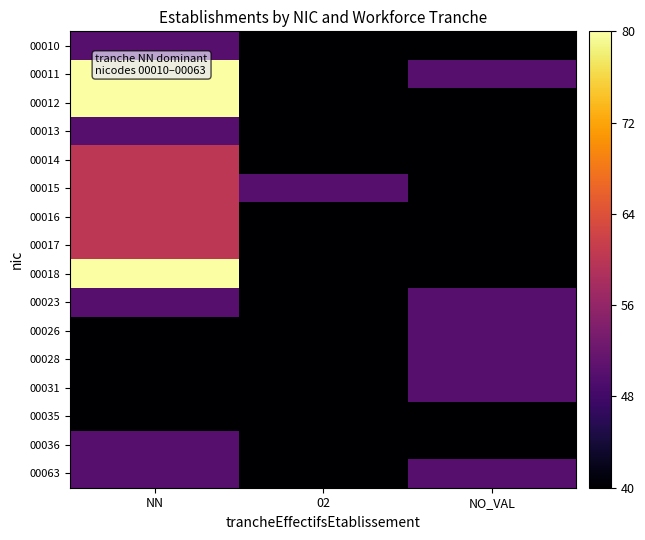

Reading left to right, list all the values displayed in this chart.

00010: NN=50	02=40	NO_VAL=40
00011: NN=80	02=40	NO_VAL=50
00012: NN=80	02=40	NO_VAL=40
00013: NN=50	02=40	NO_VAL=40
00014: NN=60	02=40	NO_VAL=40
00015: NN=60	02=50	NO_VAL=40
00016: NN=60	02=40	NO_VAL=40
00017: NN=60	02=40	NO_VAL=40
00018: NN=80	02=40	NO_VAL=40
00023: NN=50	02=40	NO_VAL=50
00026: NN=40	02=40	NO_VAL=50
00028: NN=40	02=40	NO_VAL=50
00031: NN=40	02=40	NO_VAL=50
00035: NN=40	02=40	NO_VAL=40
00036: NN=50	02=40	NO_VAL=40
00063: NN=50	02=40	NO_VAL=50